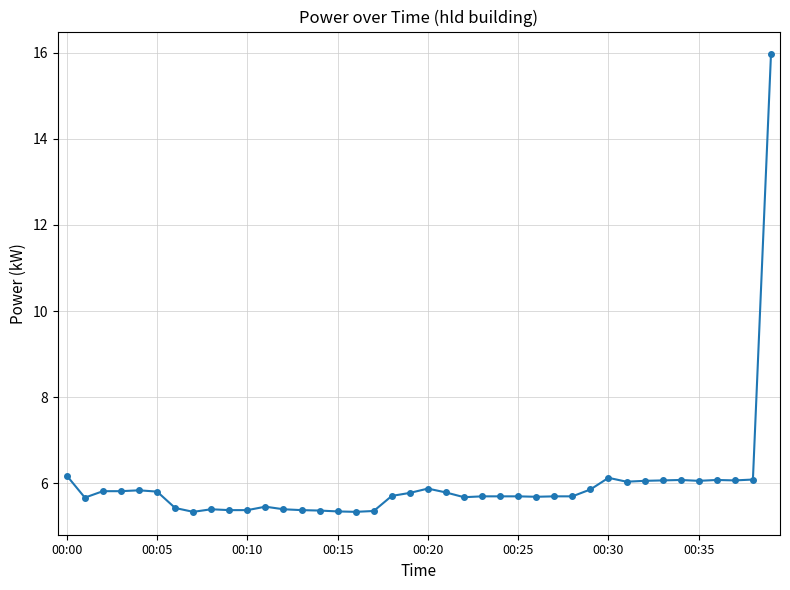

True or false: the data has more than 0 interior local peaks.

True